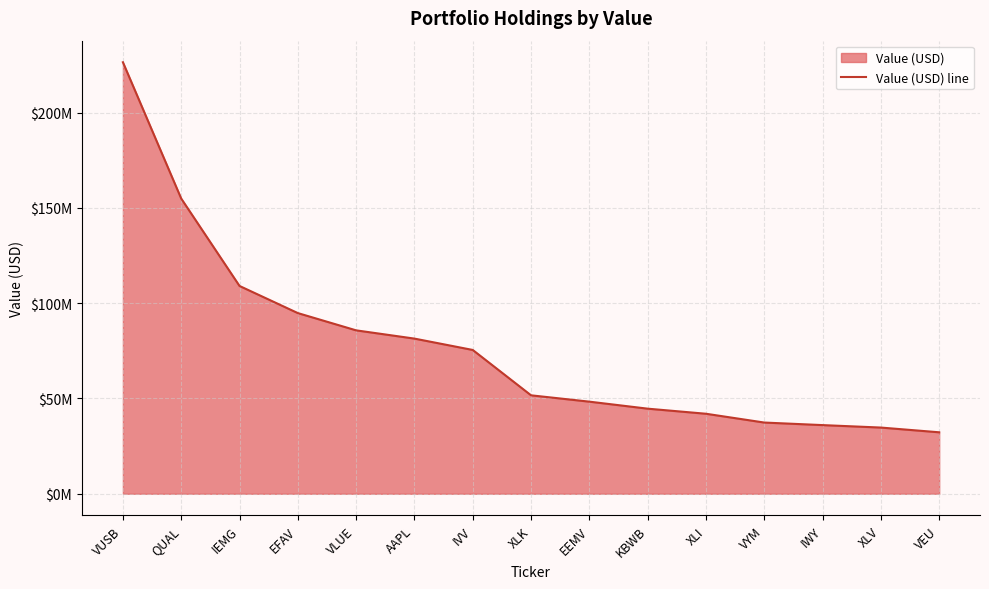

What is the change in value from EFAV to VEU?

-62535000